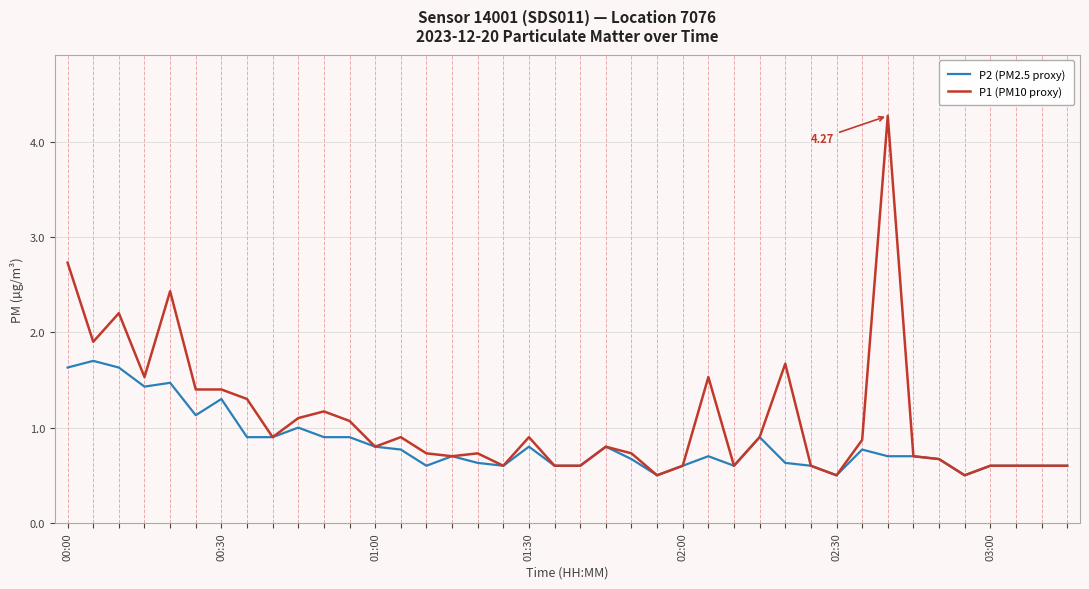

Rank the series by their maximum value, from lowest to highest.

P2 (PM2.5 proxy), P1 (PM10 proxy)